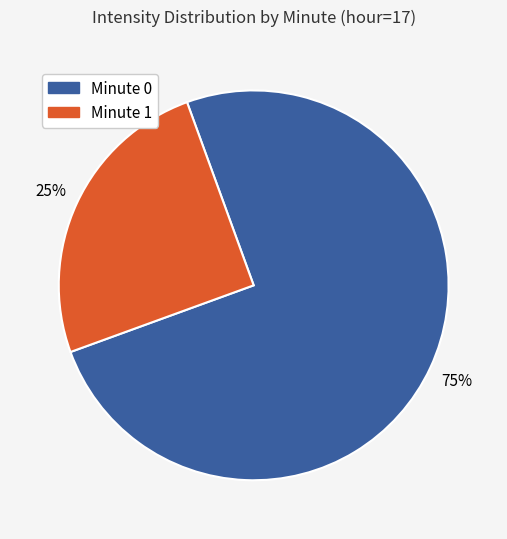

Count the number of slices in the pie.

2